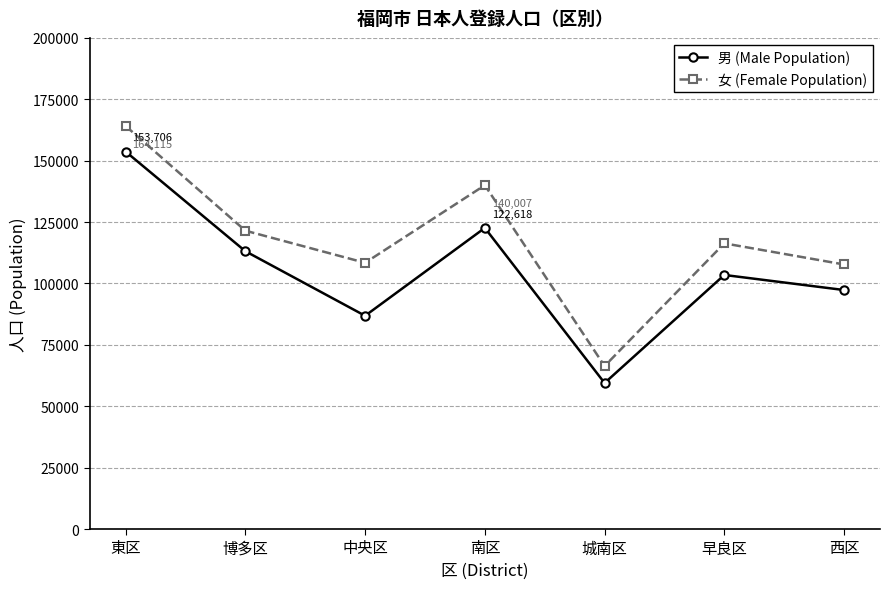

What is the difference between the maximum and minimum values in the 男 (Male Population) series?

94248